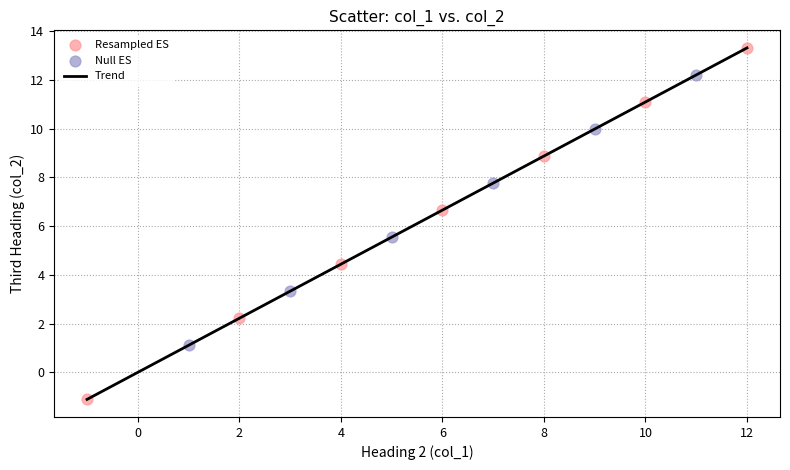

What is the minimum value shown in the chart?

-1.1